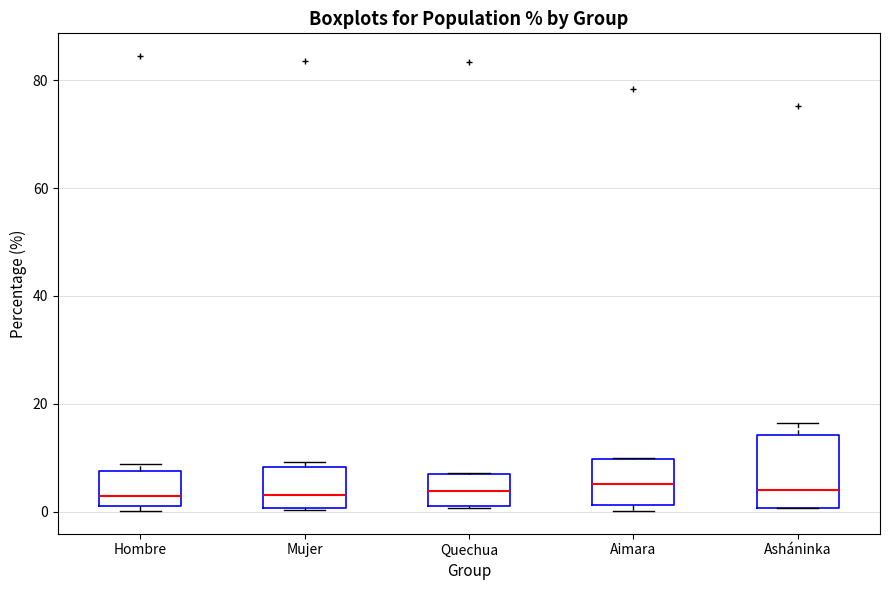

Reading left to right, read every box against the y-axis: the position of its median line, the range the box covers, and the ends of its whiskers. The values are not printed on the chart, so give them approximately, as read against the axis.

Hombre: median 2 (just above the box's lower edge), box 2 to 8, whiskers 0 to 8 (just above the box's upper edge)
Mujer: median 4, box 0 to 8, whiskers 0 to 10
Quechua: median 4, box 0 to 8, whiskers 0 to 8
Aimara: median 6, box 2 to 10, whiskers 0 to 10
Asháninka: median 4, box 0 to 14, whiskers 0 to 16